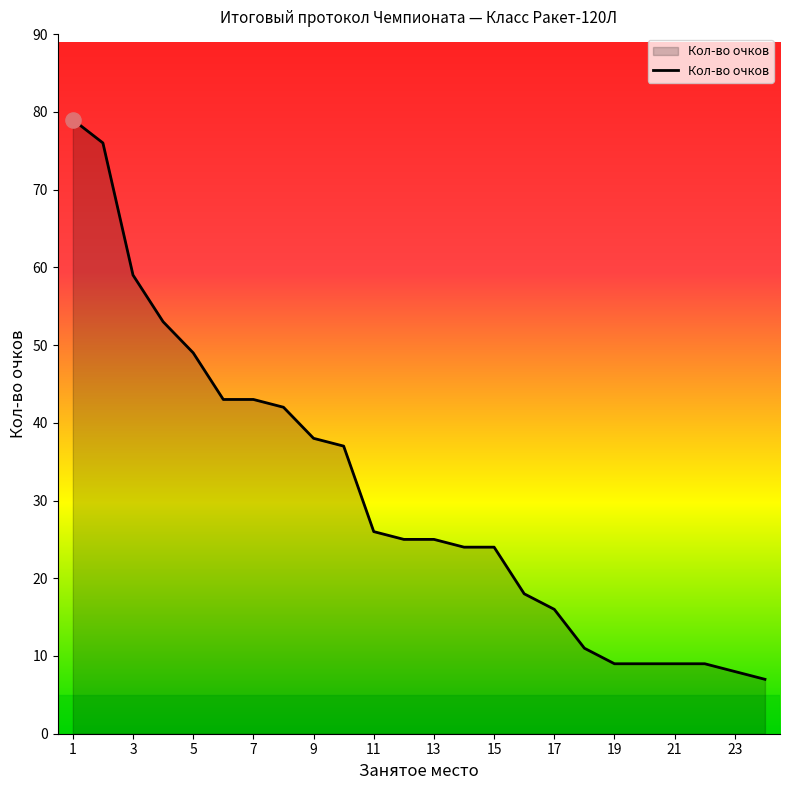

What is the maximum value shown in the chart?

79